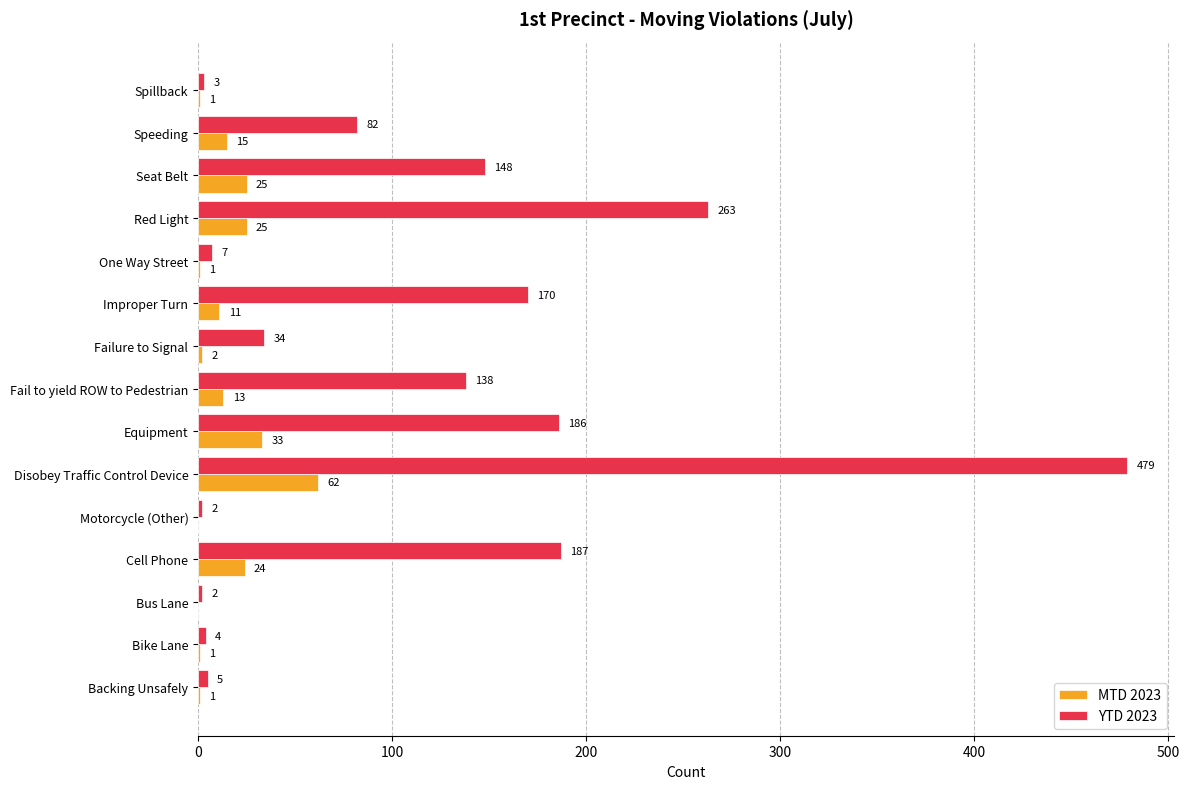

How many categories are shown in the chart?

15